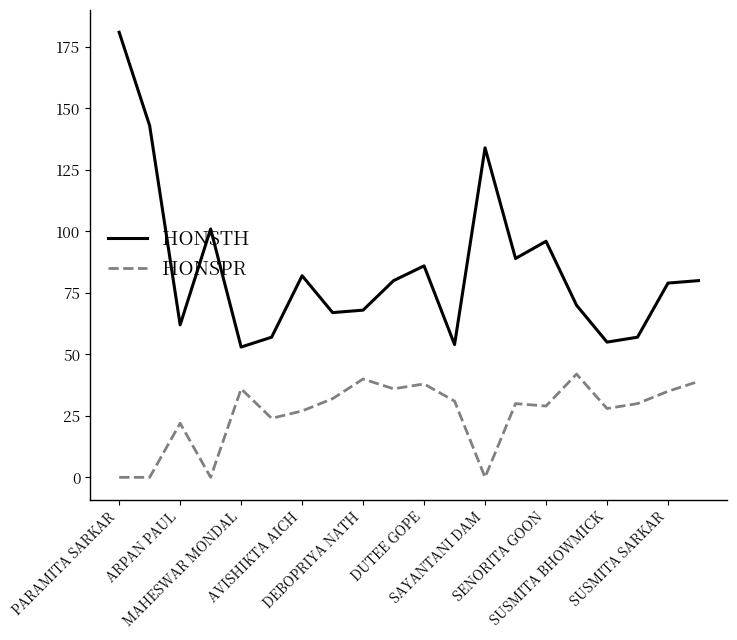

Rank the series by their maximum value, from highest to lowest.

HONSTH, HONSPR